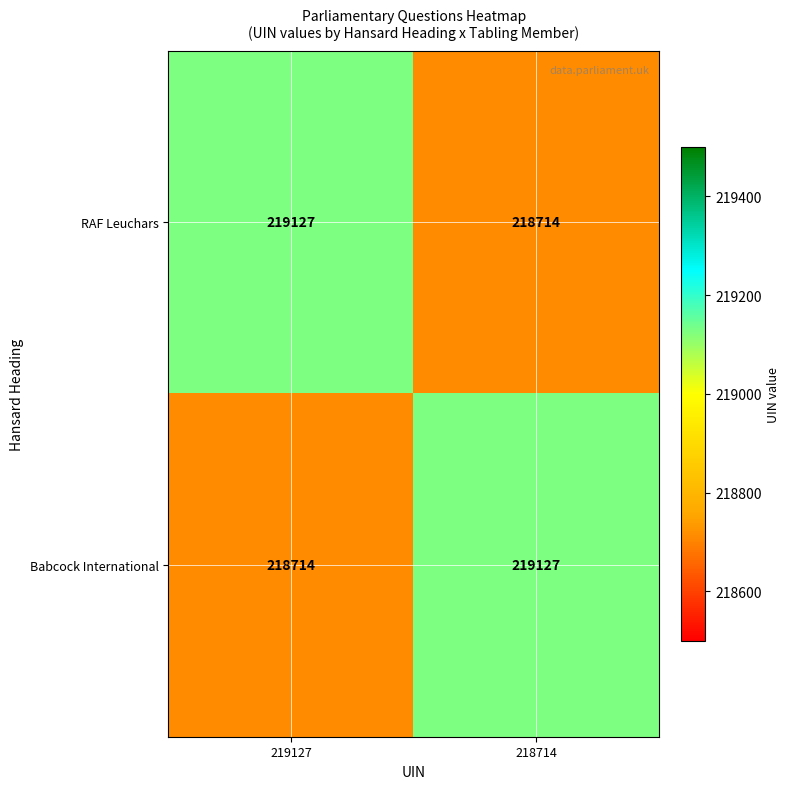

The value of RAF Leuchars at 219127 is 219127. True or false?

True